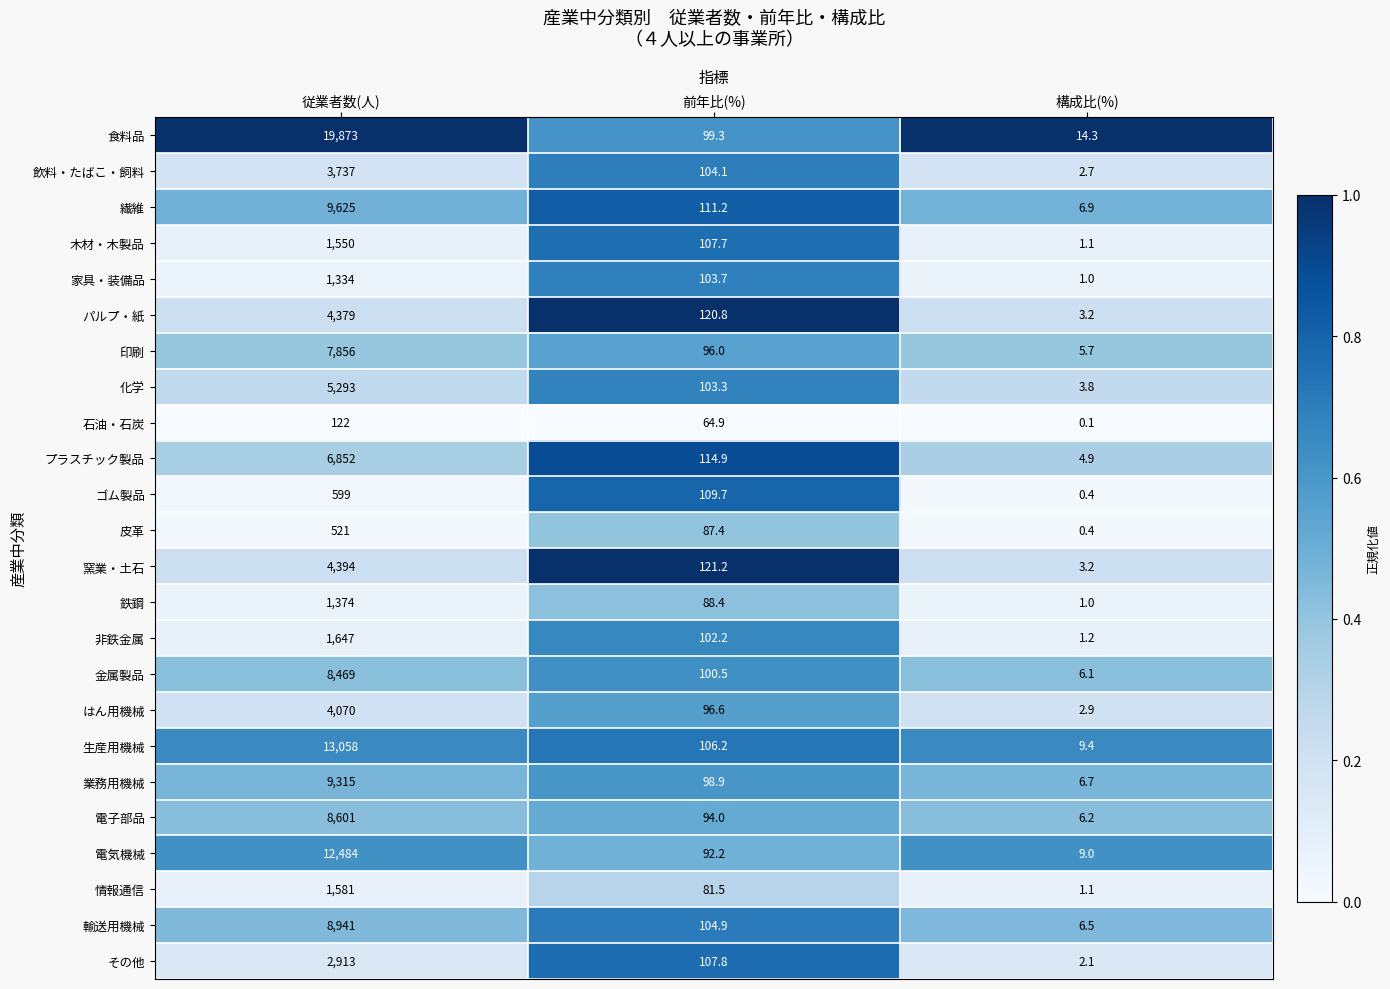

At which category is the sum across all series the highest?

従業者数(人)